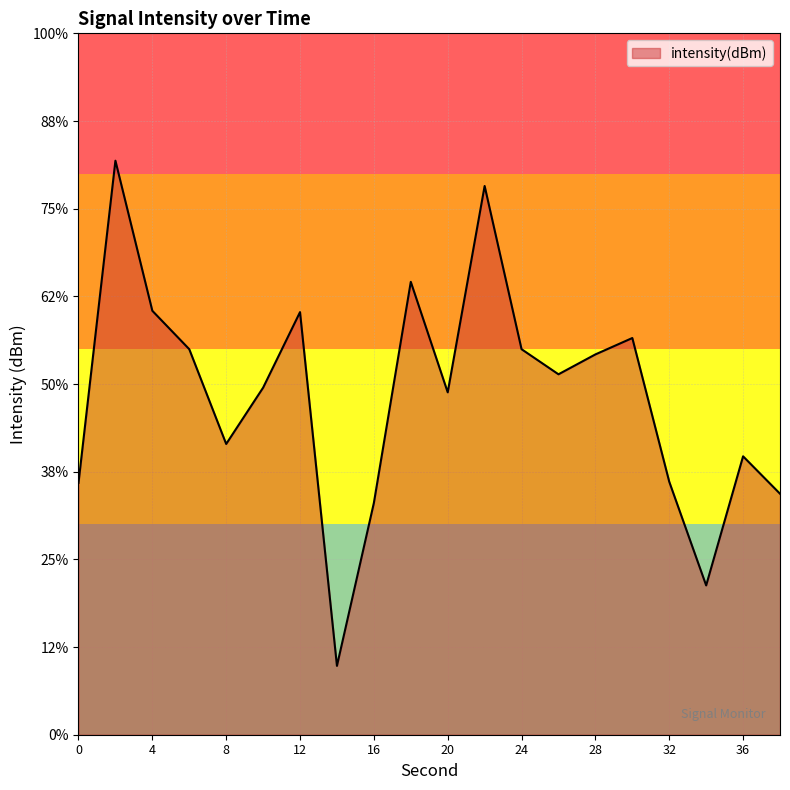

Does the chart have visible grid lines?

Yes